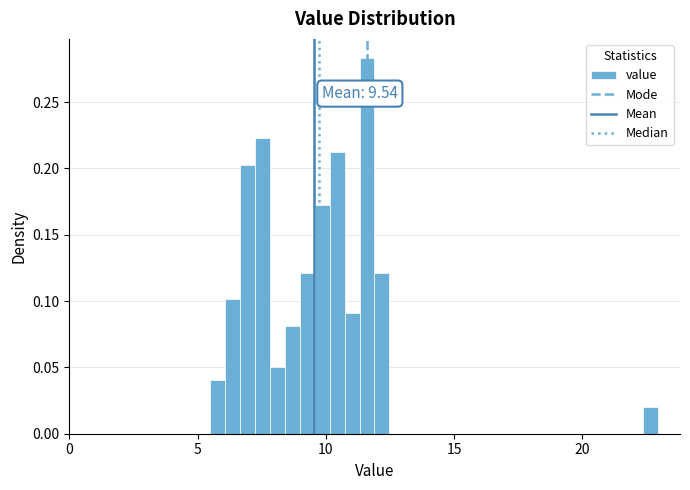

Around what value on the x-axis is the tallest bar? Give the approximate position of its centre, as read against the axis.

11.5